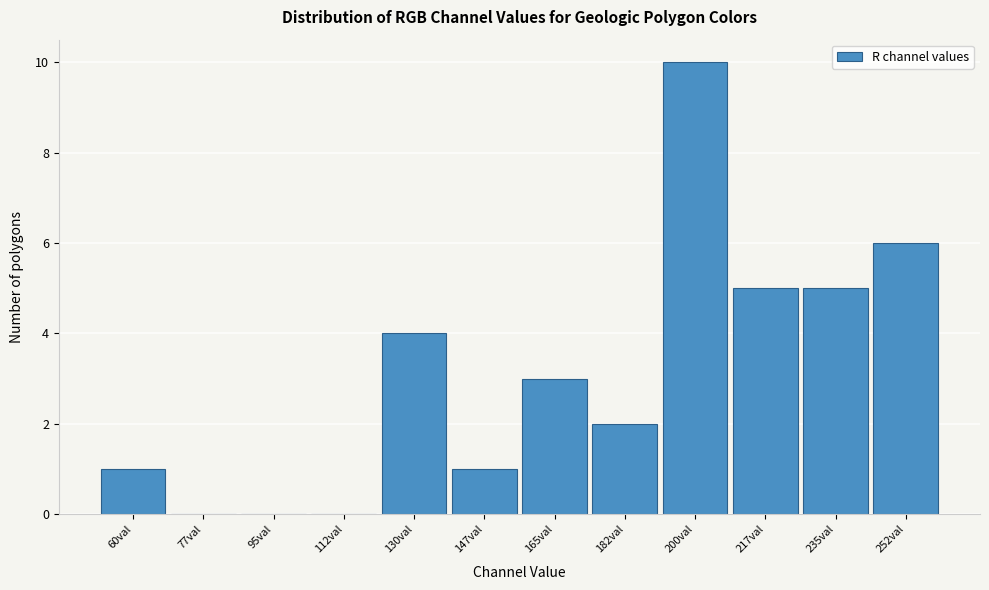

Reading left to right, what are all the values shown in this chart?

60val=1	77val=0	95val=0	112val=0	130val=4	147val=1	165val=3	182val=2	200val=10	217val=5	235val=5	252val=6